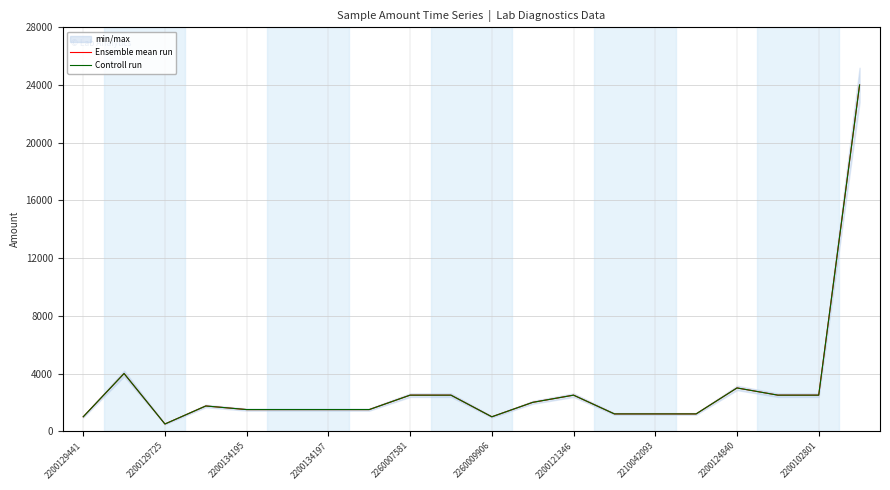

The value of Ensemble mean run at 13 is 1200. True or false?

True